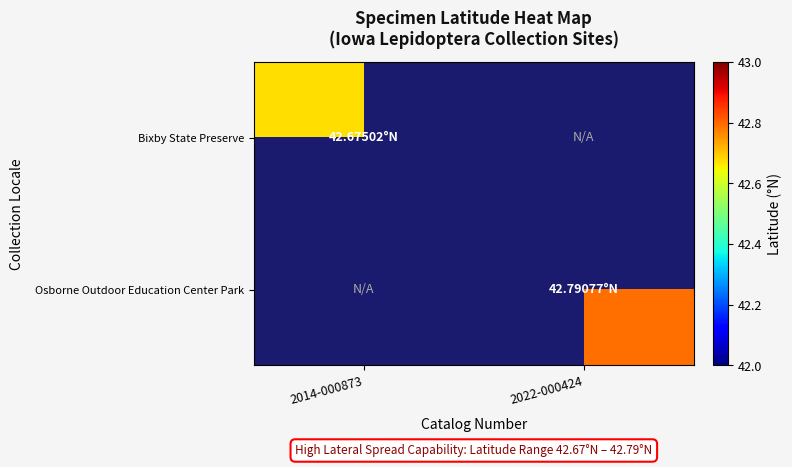

At how many categories does at least one series exceed 42?

2